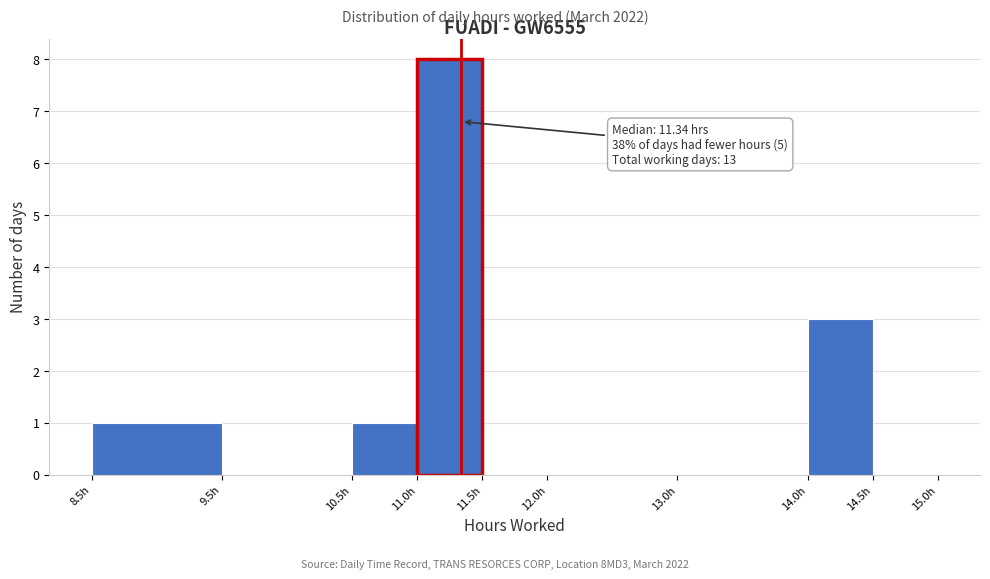

Over which range of the x-axis is the bar tallest?

11.0 to 11.5